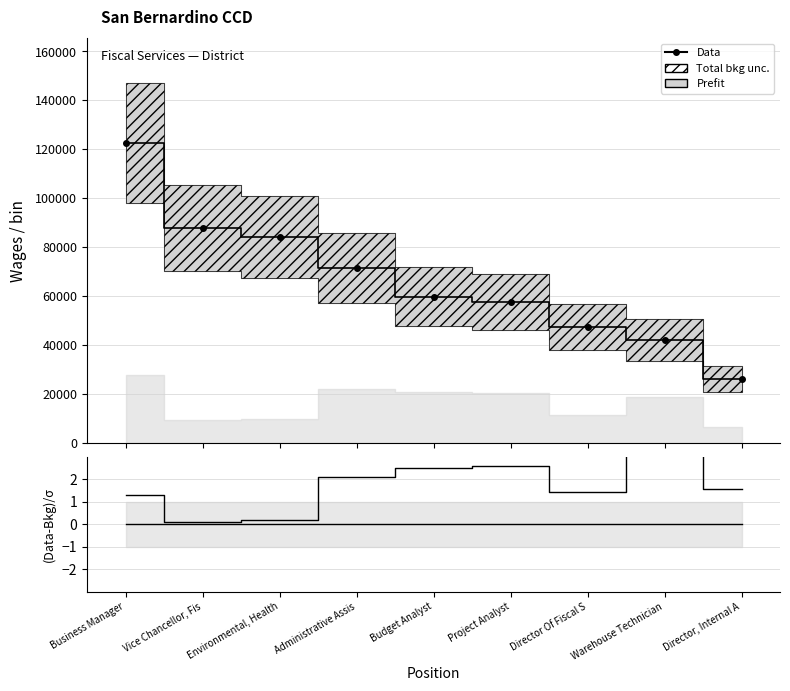

How many categories are shown in the chart?

9